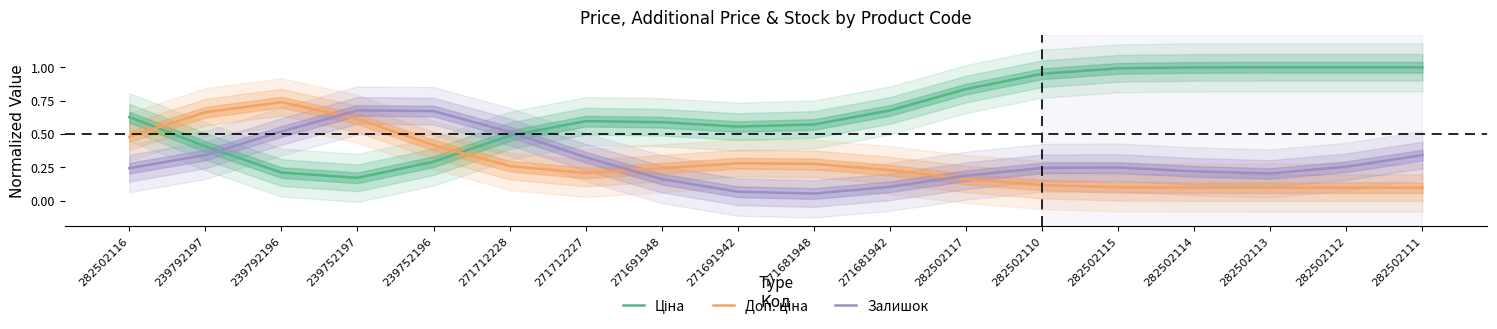

How many distinct data groups are displayed?

3